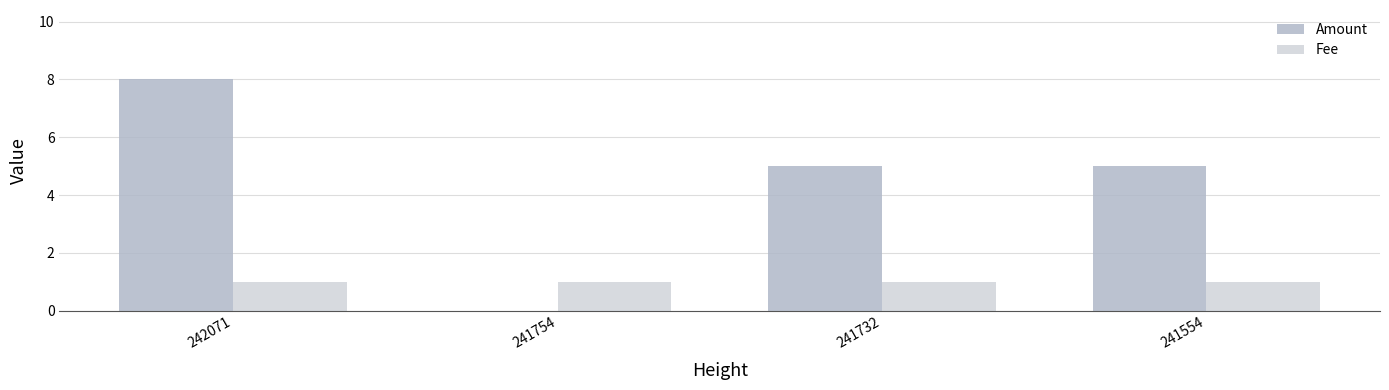

Does the chart contain stacked bars?

No